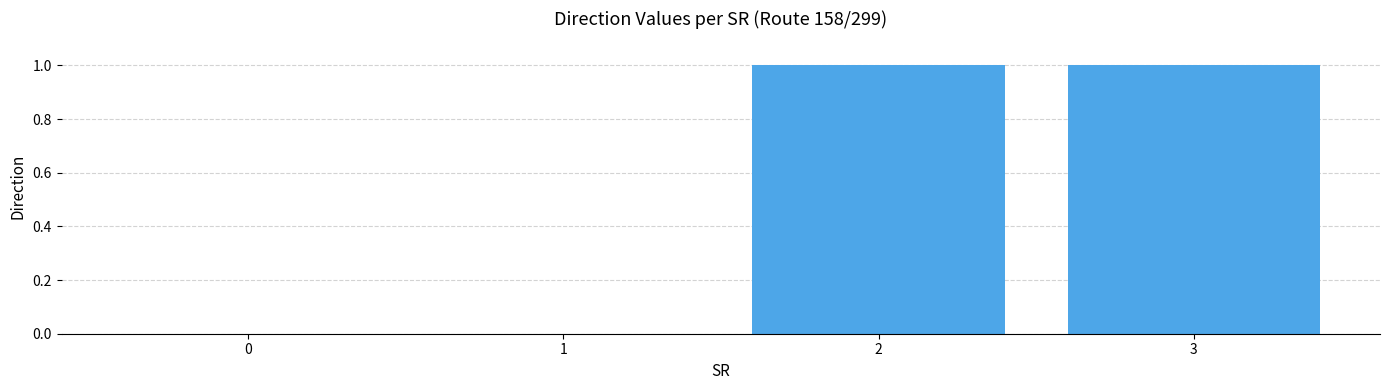

Reading right to left, transcribe all the data shown in this chart.

1	1	0	0